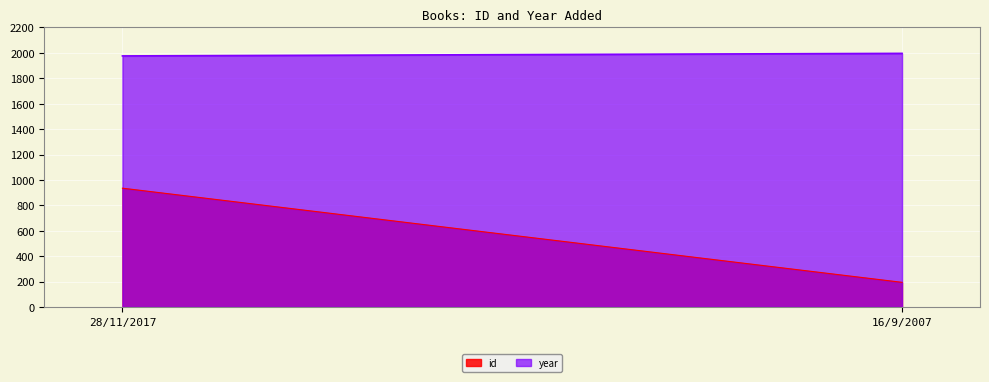

What are all the series names shown in the legend?

id, year